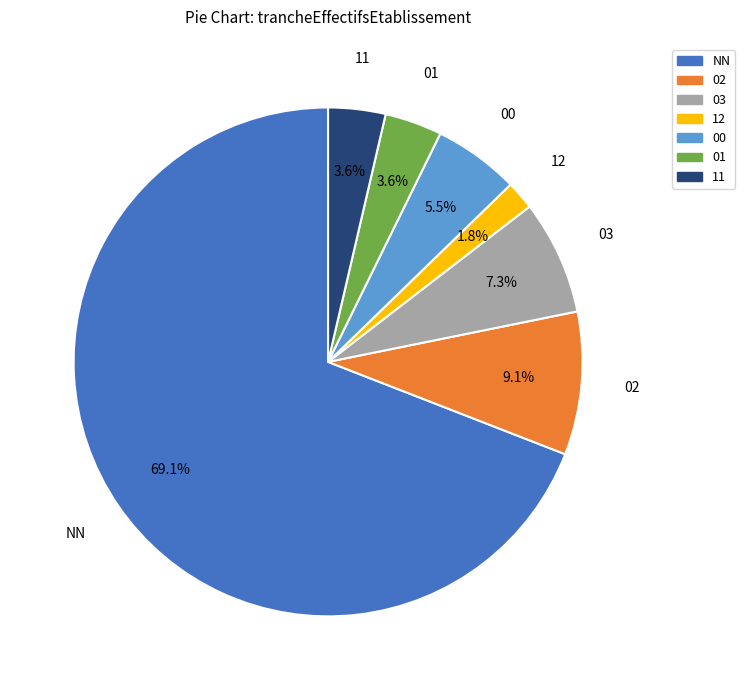

Combined, what portion of the pie is 00 and 11?

9.1%